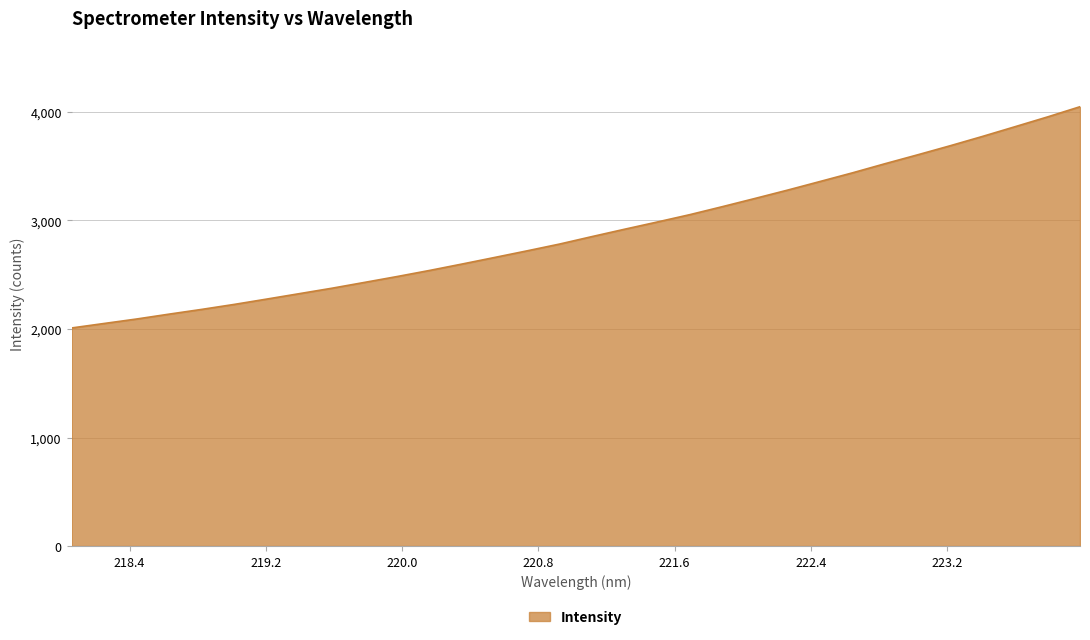

What is the smallest value displayed?

2009.4